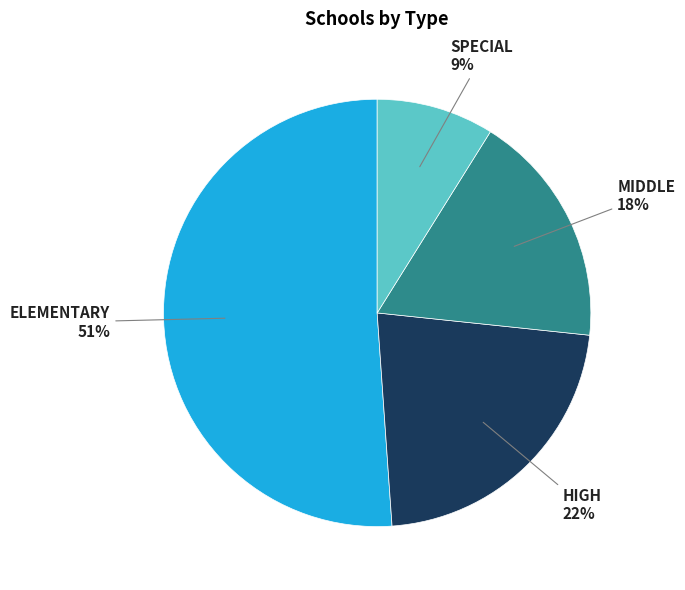

To the nearest percent, what is the difference between the largest and smallest slice percentages?

42%